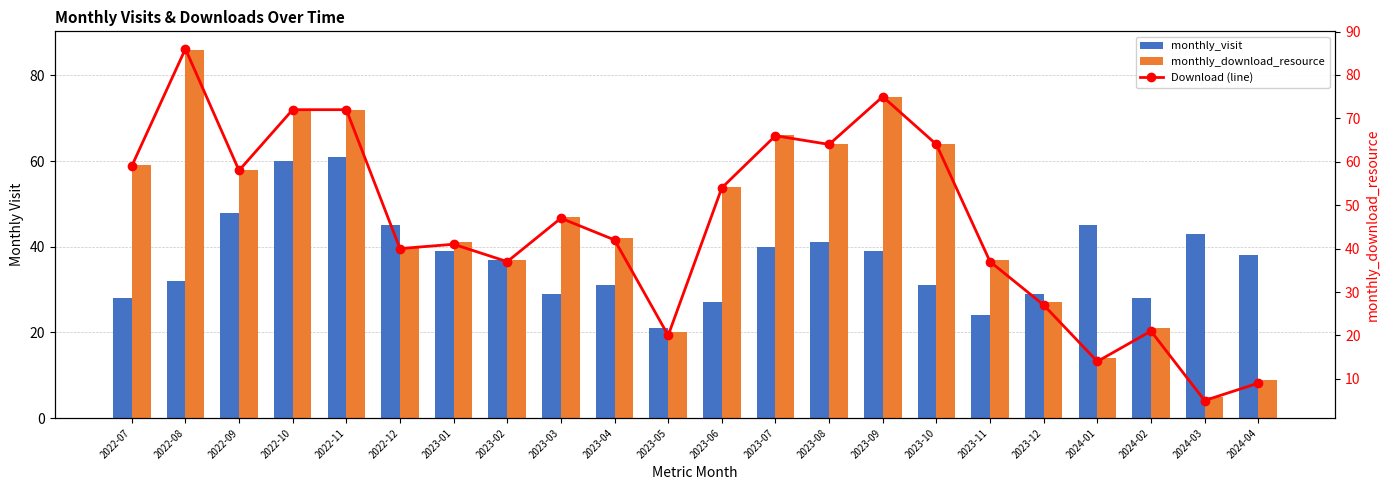

Between 2022-12 and 2024-03, which series saw the biggest shift?

monthly_download_resource